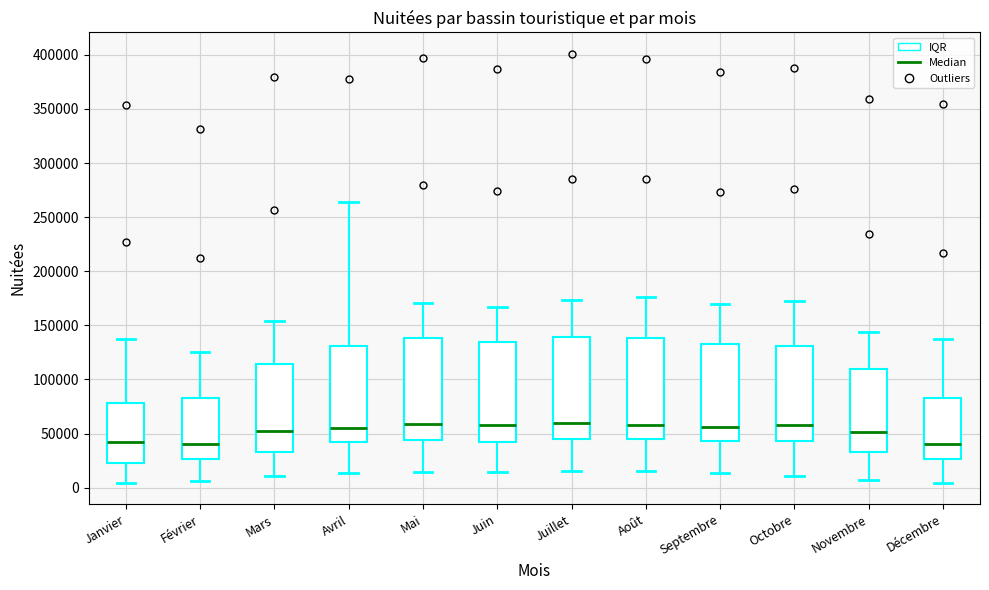

Reading left to right, read every box against the y-axis: the position of its median line, the range the box covers, and the ends of its whiskers. The values are not printed on the chart, so give them approximately, as read against the axis.

Janvier: median 40000, box 25000 to 80000, whiskers 5000 to 140000
Février: median 40000, box 25000 to 85000, whiskers 5000 to 125000
Mars: median 55000, box 35000 to 115000, whiskers 10000 to 155000
Avril: median 55000, box 40000 to 130000, whiskers 15000 to 265000
Mai: median 60000, box 45000 to 140000, whiskers 15000 to 170000
Juin: median 55000, box 40000 to 135000, whiskers 15000 to 165000
Juillet: median 60000, box 45000 to 140000, whiskers 15000 to 175000
Août: median 60000, box 45000 to 140000, whiskers 15000 to 175000
Septembre: median 55000, box 45000 to 135000, whiskers 15000 to 170000
Octobre: median 60000, box 45000 to 130000, whiskers 10000 to 170000
Novembre: median 50000, box 35000 to 110000, whiskers 5000 to 145000
Décembre: median 40000, box 25000 to 85000, whiskers 5000 to 135000